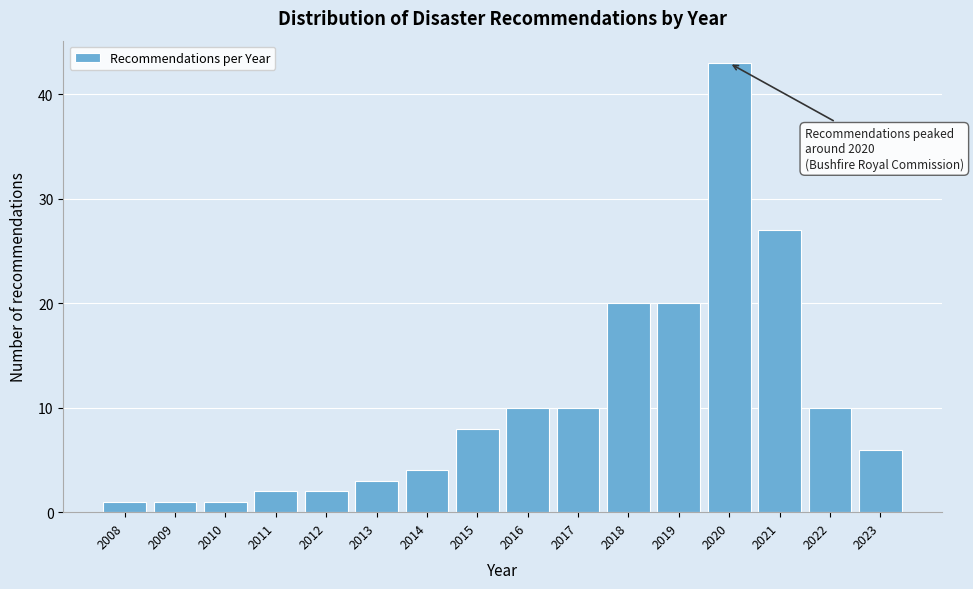

Reading left to right, extract all data points from this chart.

1	1	1	2	2	3	4	8	10	10	20	20	43	27	10	6